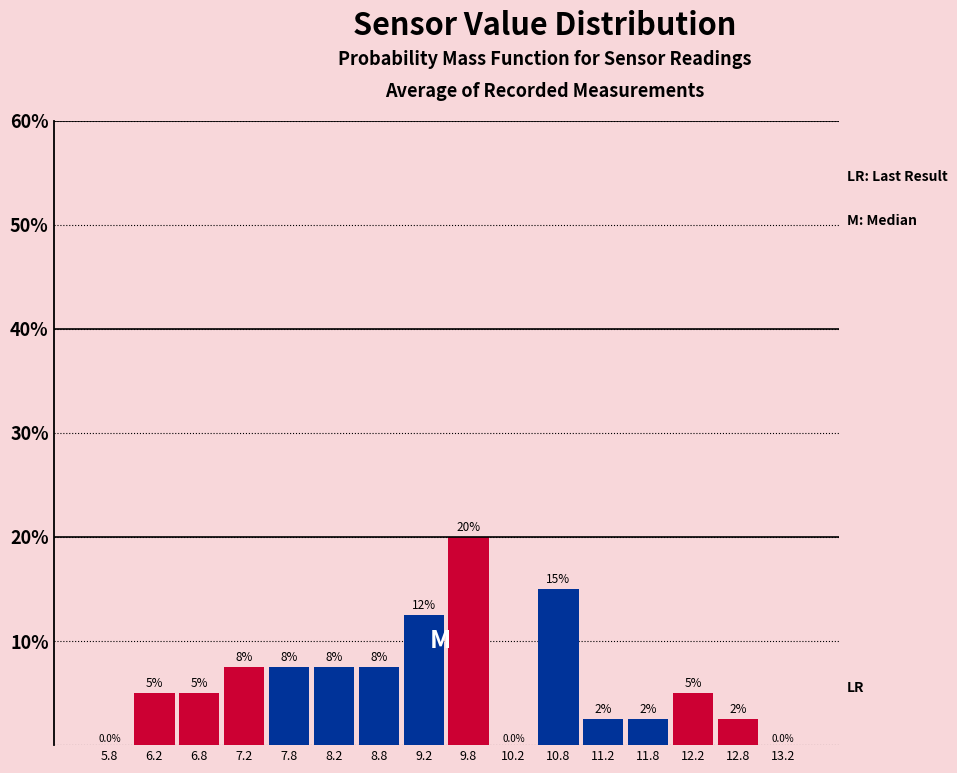

Which range on the x-axis has the tallest bar?

9.5 to 10.0